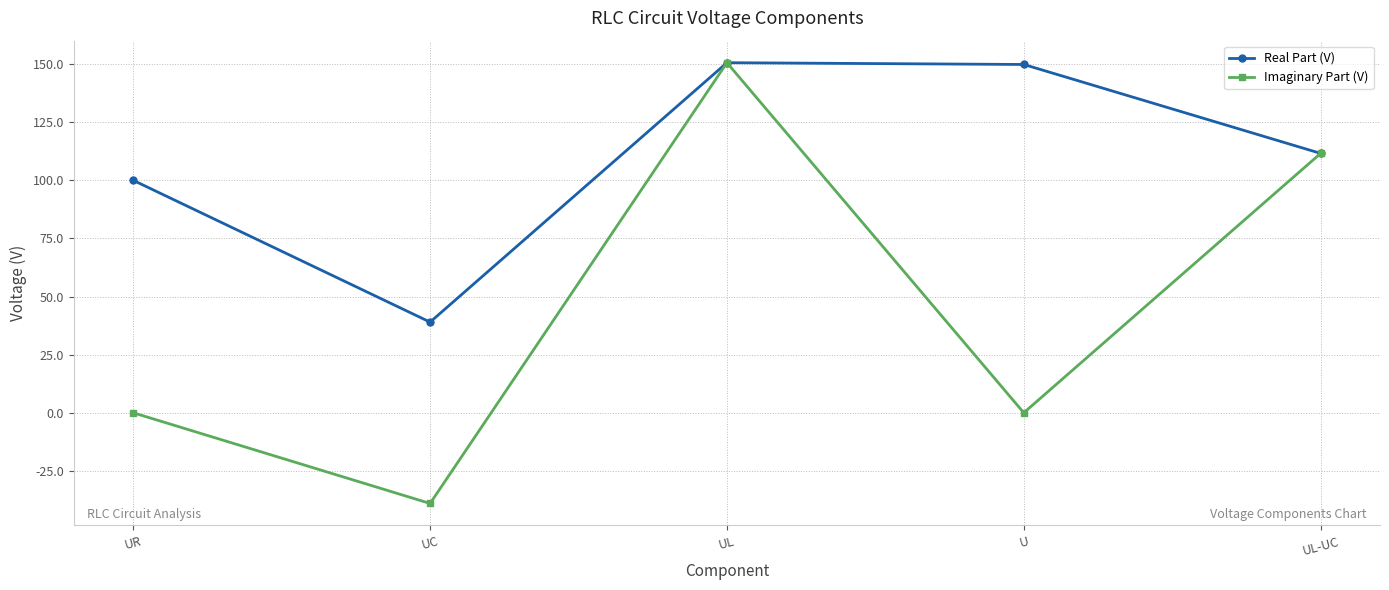

How many interior local peaks does the Real Part (V) series have?

1